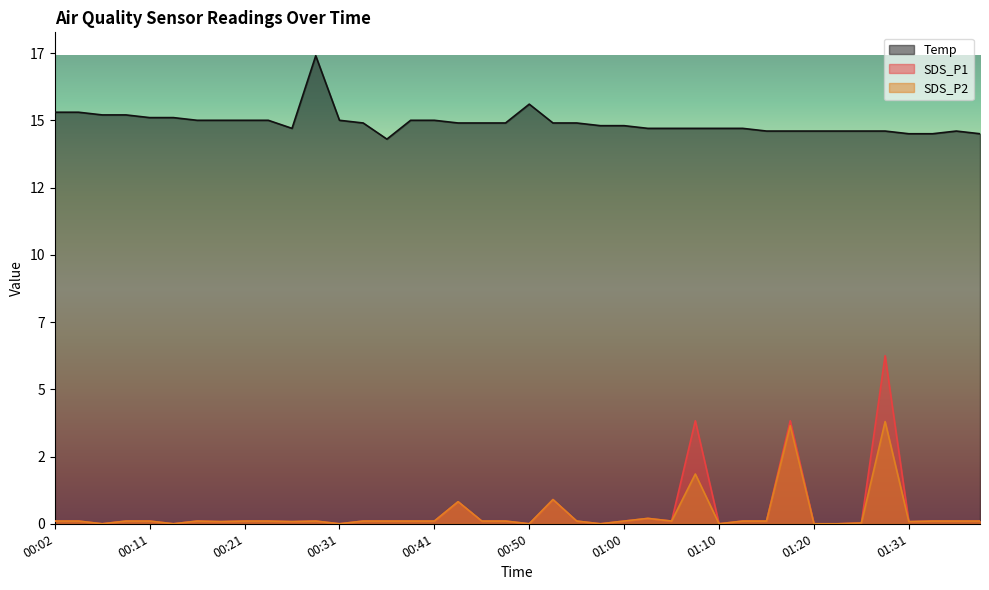

The value of SDS_P2 at 00:02 is 0.1. True or false?

True